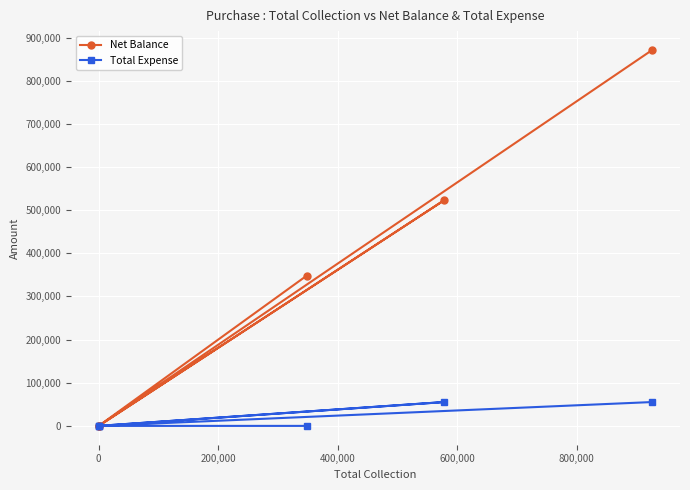

The value of Total Expense at 0 is 35220. True or false?

False